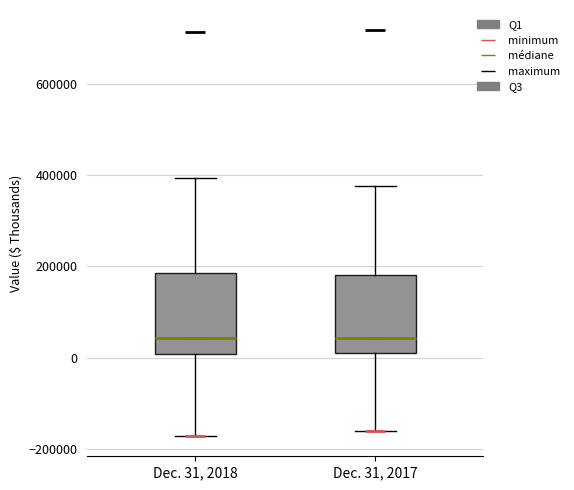

Where does the lower whisker of the box for Dec. 31, 2017 end on the y-axis? The values are not printed on the chart, so give them approximately, as read against the axis.

-160000